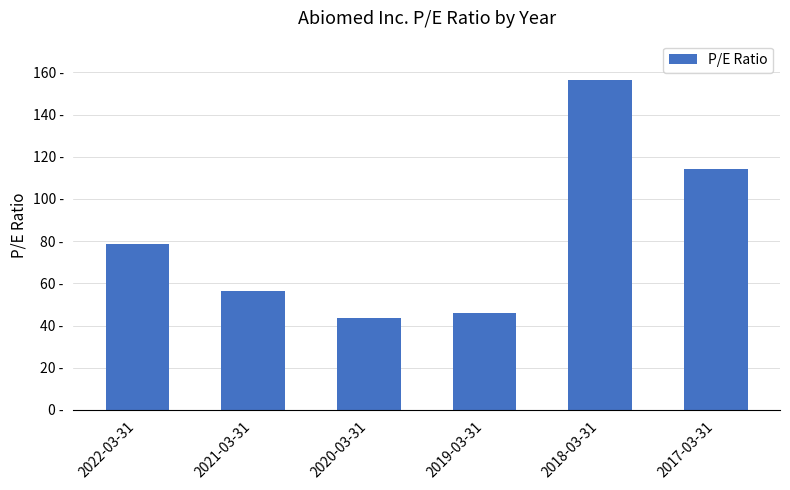

The value at 2020-03-31 is 43.5. True or false?

True